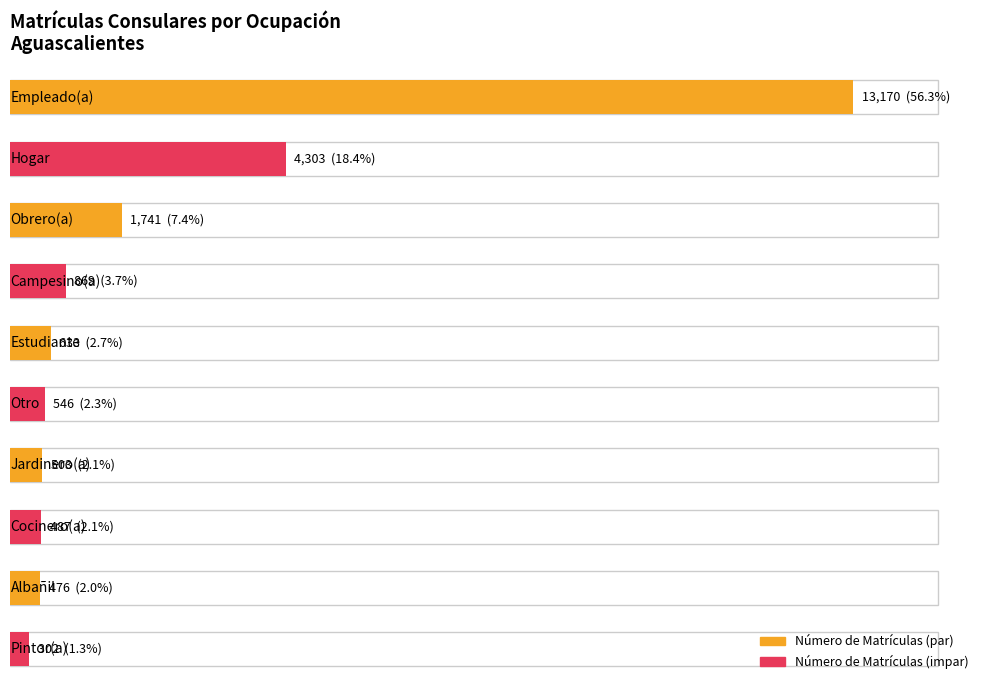

What is the difference between the values at Empleado(a) and Otro?

12624